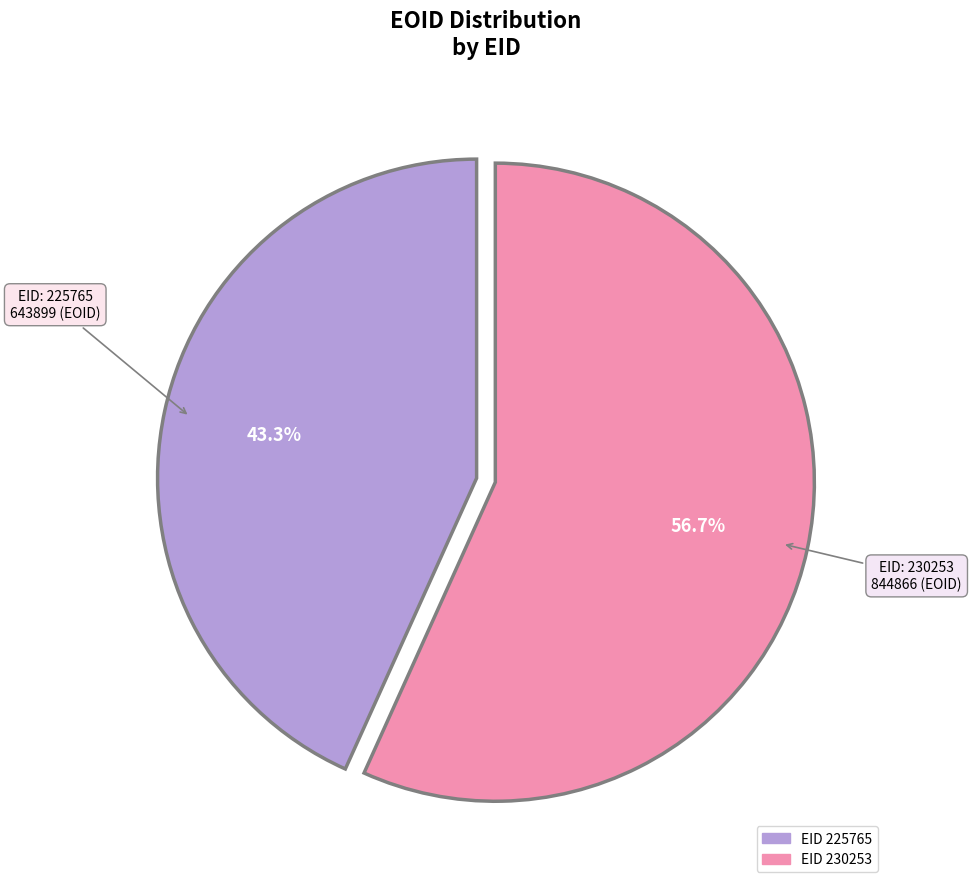

Does any single category account for the majority?

Yes